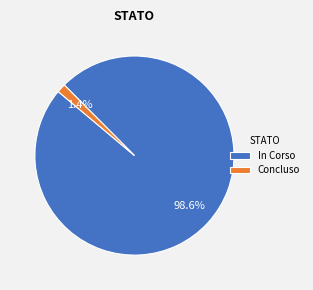

What portion of the pie excludes In Corso?

1.4%